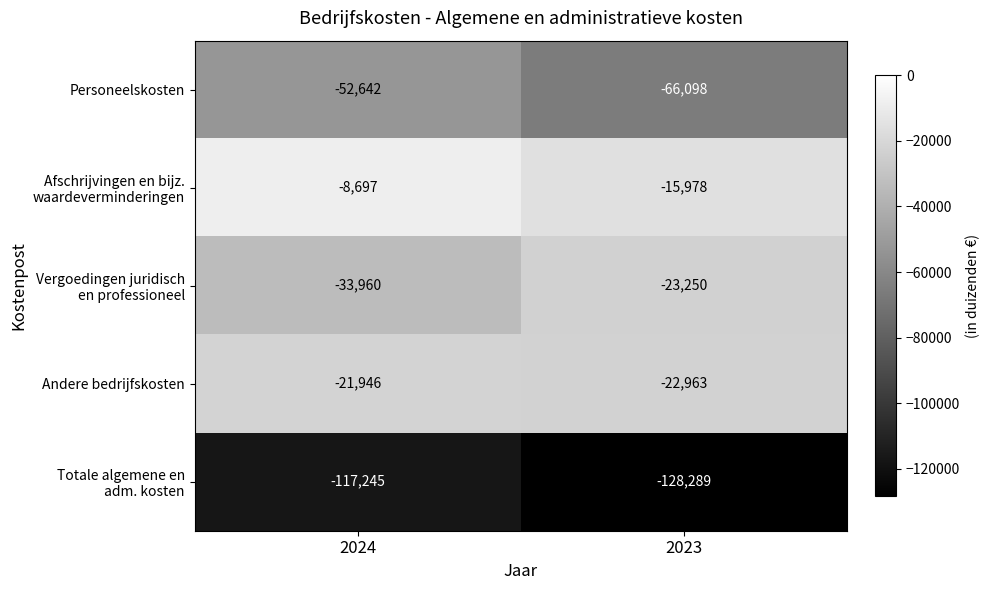

What is the average value of the Andere bedrijfskosten series?

-22454